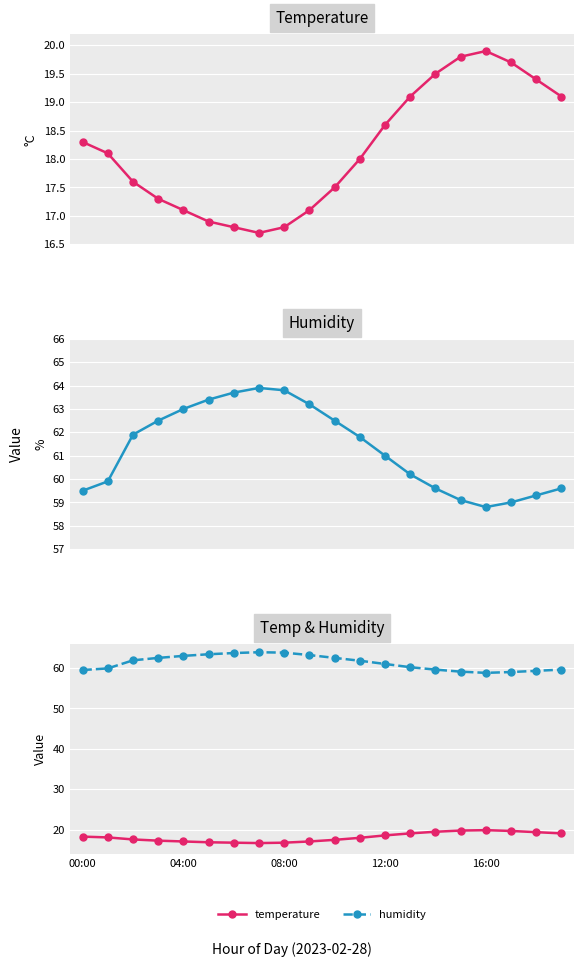

What is the value of the humidity point at the 16th from the left?

59.1